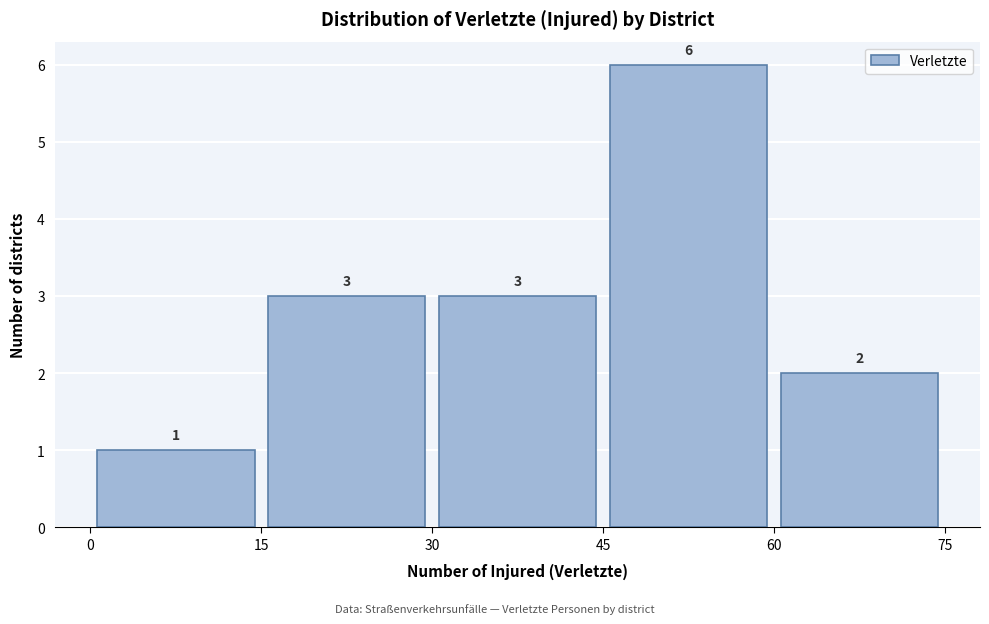

Reading left to right, transcribe this chart: for each bar, give the range it covers on the x-axis and its height.

0 to 15: 1
15 to 30: 3
30 to 45: 3
45 to 60: 6
60 to 75: 2